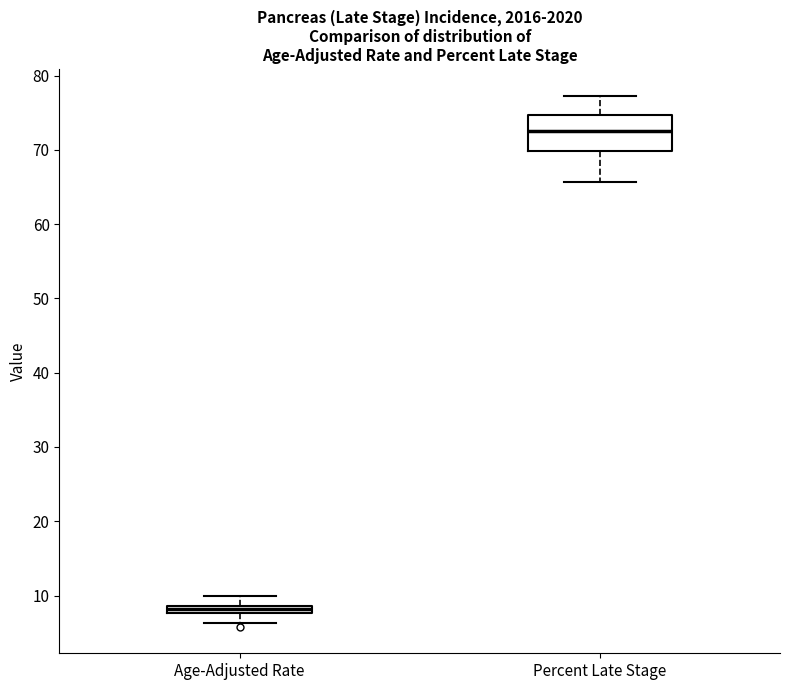

Which box has the highest median line?

Percent Late Stage